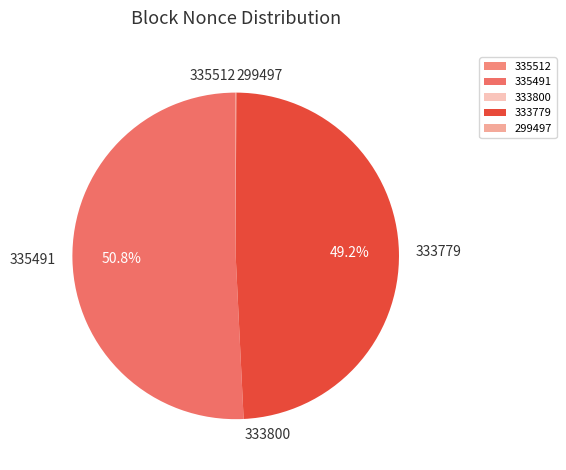

How much of the chart is everything except 333779?

50.8%